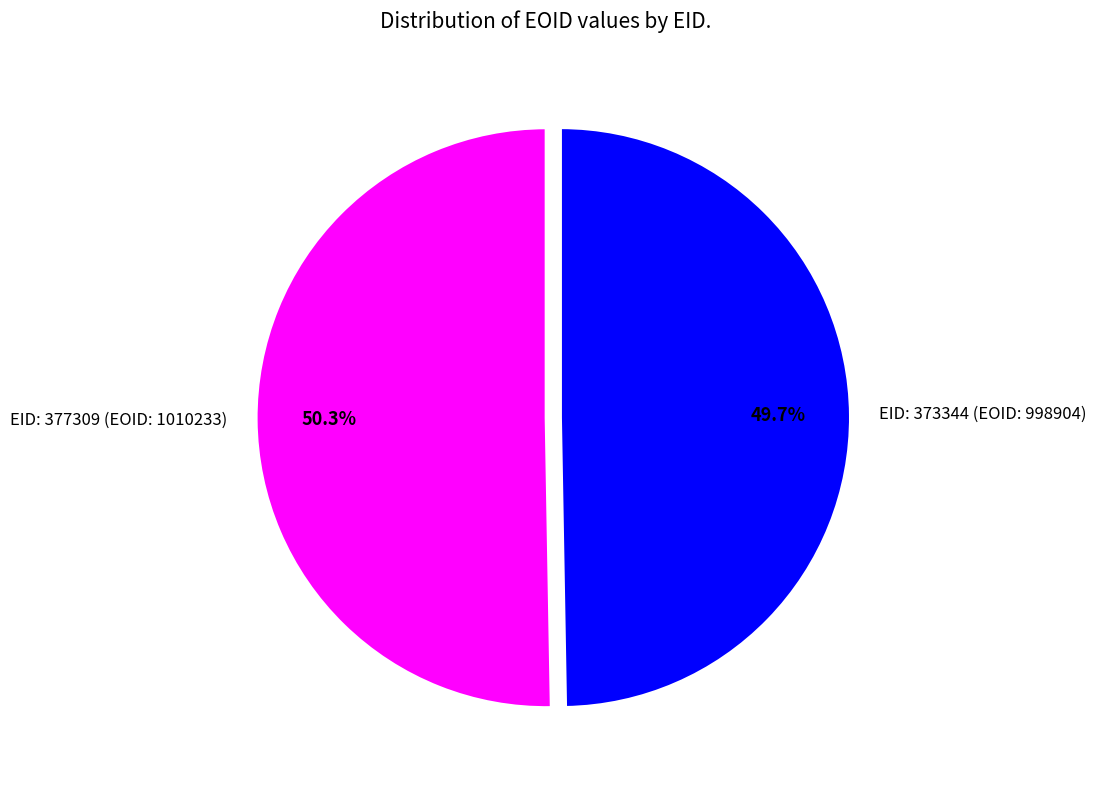

How much of the chart is everything except EID: 377309 (EOID: 1010233)?

49.7%